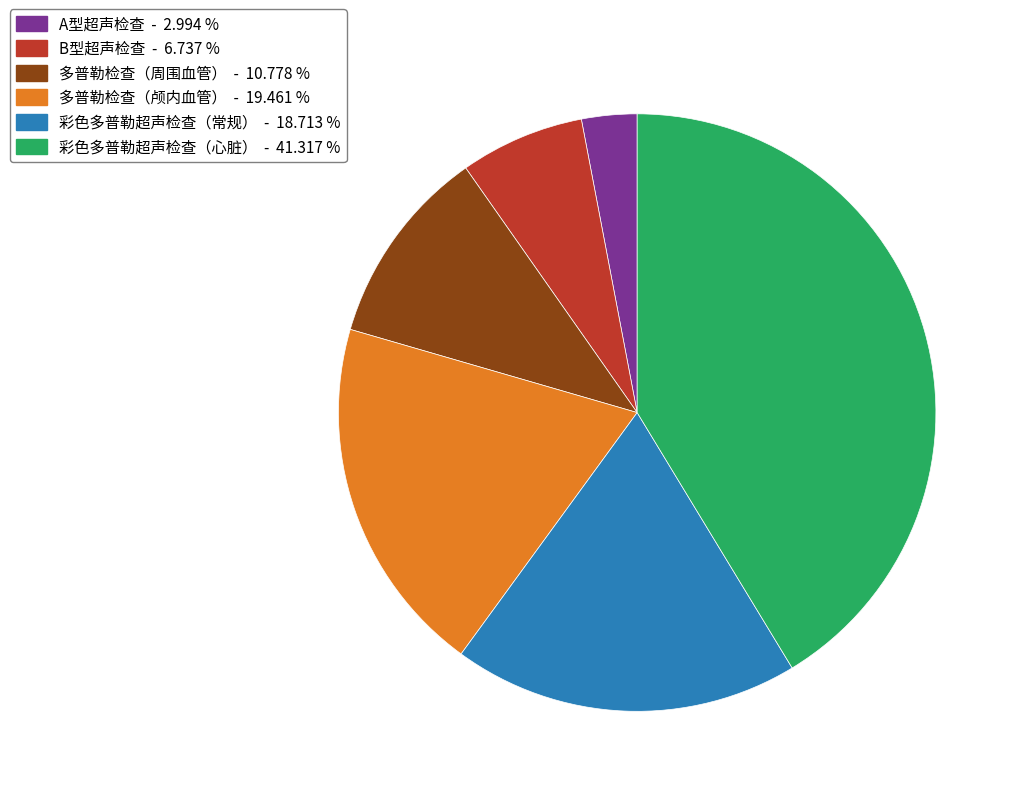

The 多普勒检查（周围血管） slice represents 11% of the pie. True or false?

True